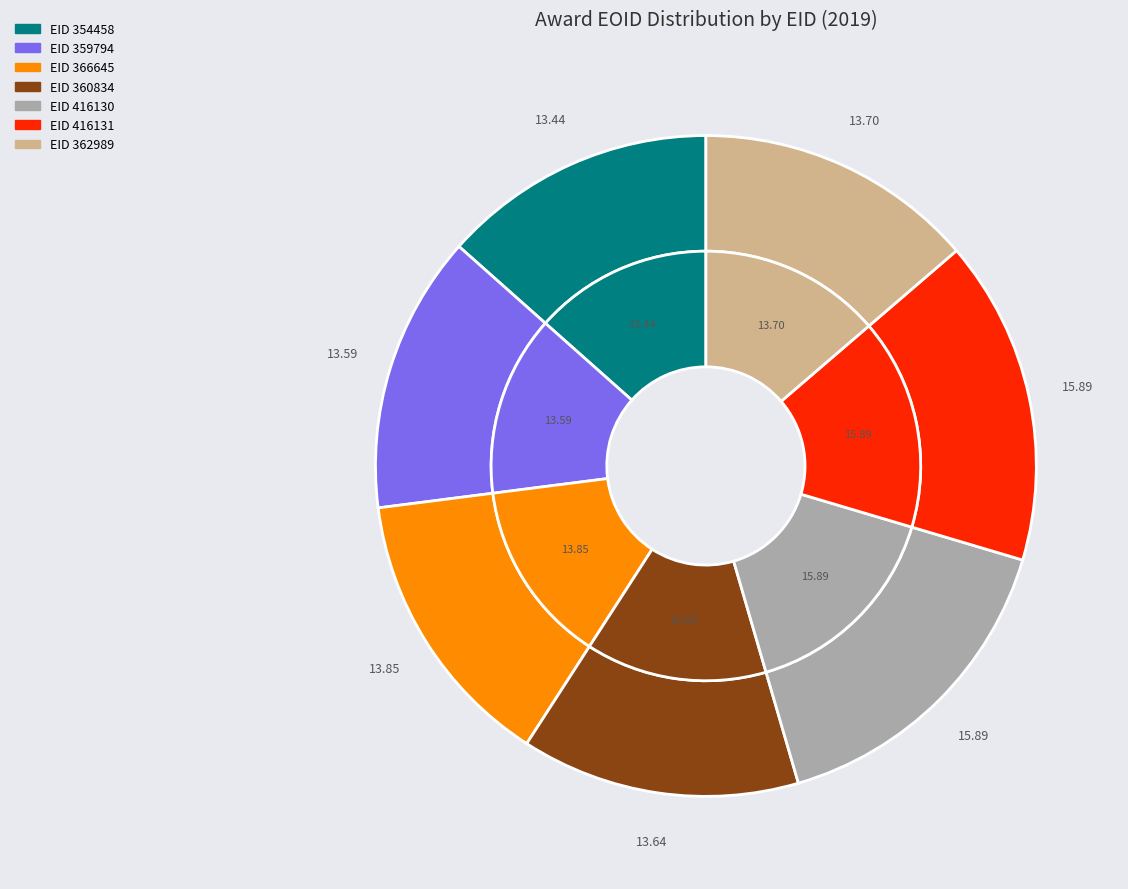

Between 360834 and 359794, which is larger?

360834